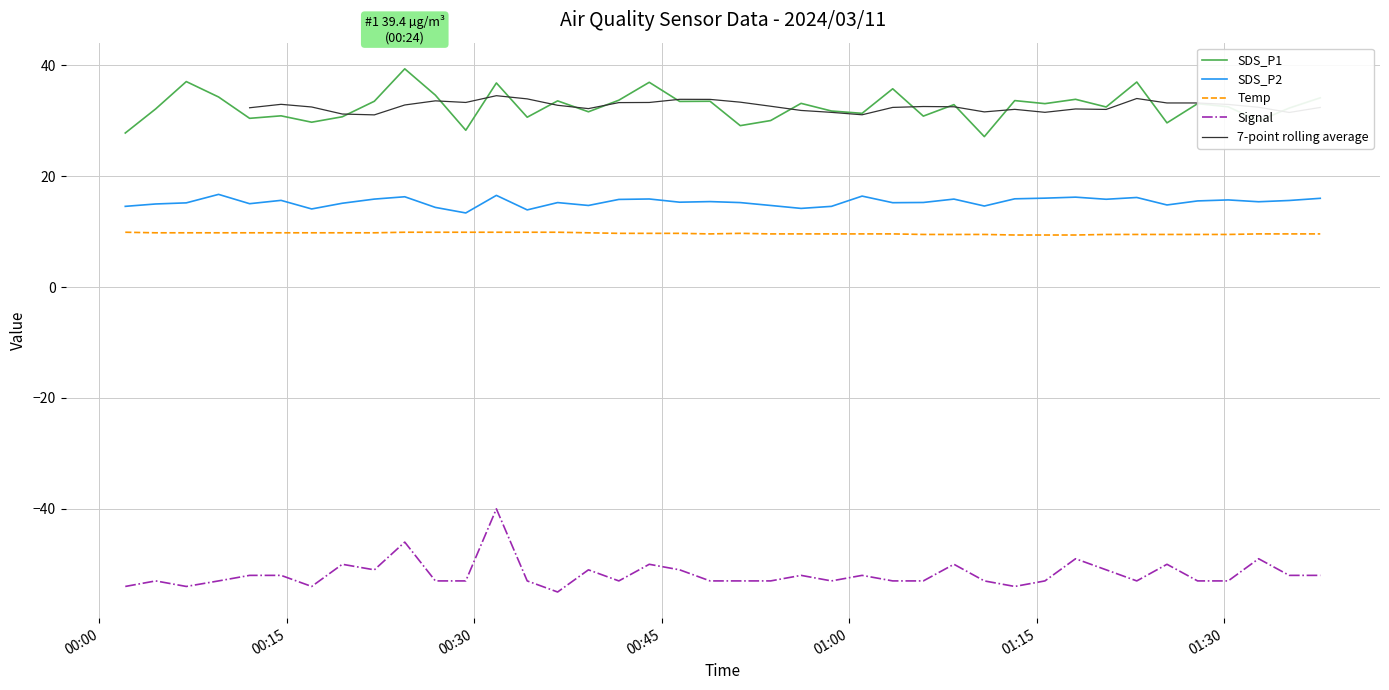

At which label is Temp closest to 9?

2024/03/11 01:13:15